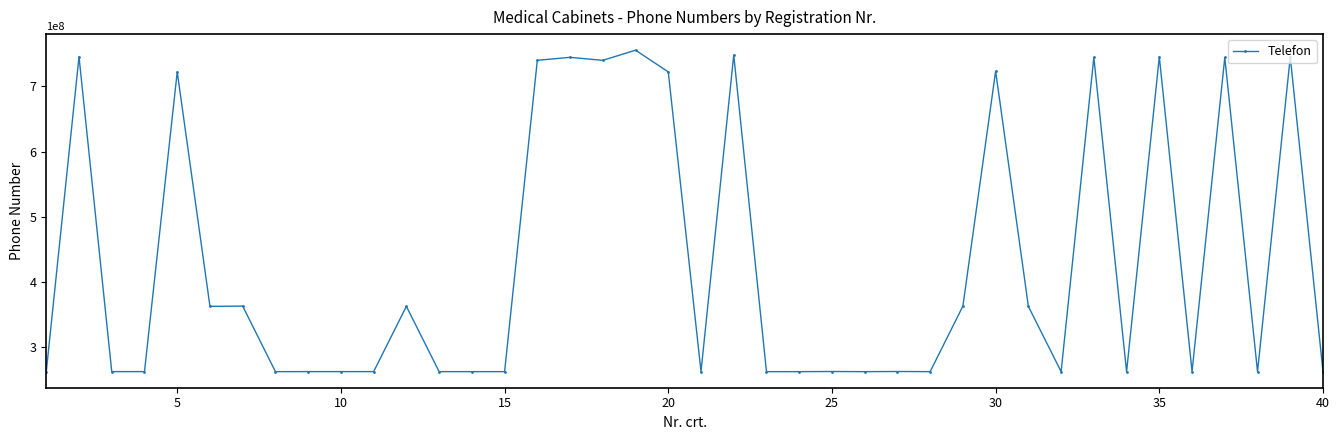

What is the difference between the maximum and minimum values?

493374351